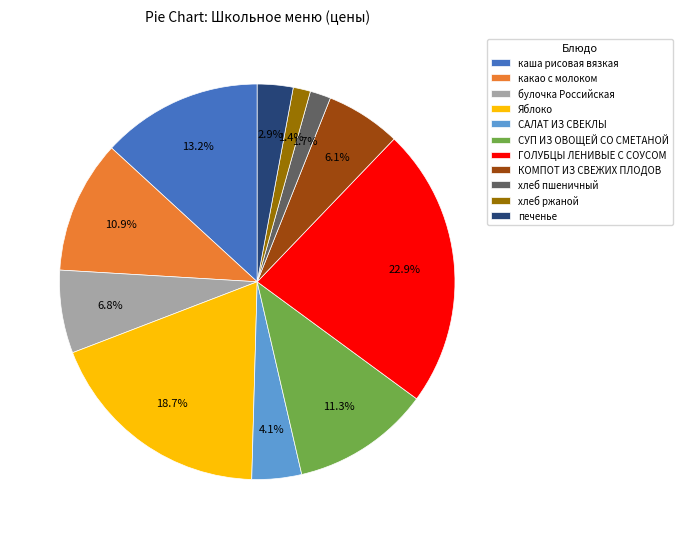

The каша рисовая вязкая slice represents 24% of the pie. True or false?

False